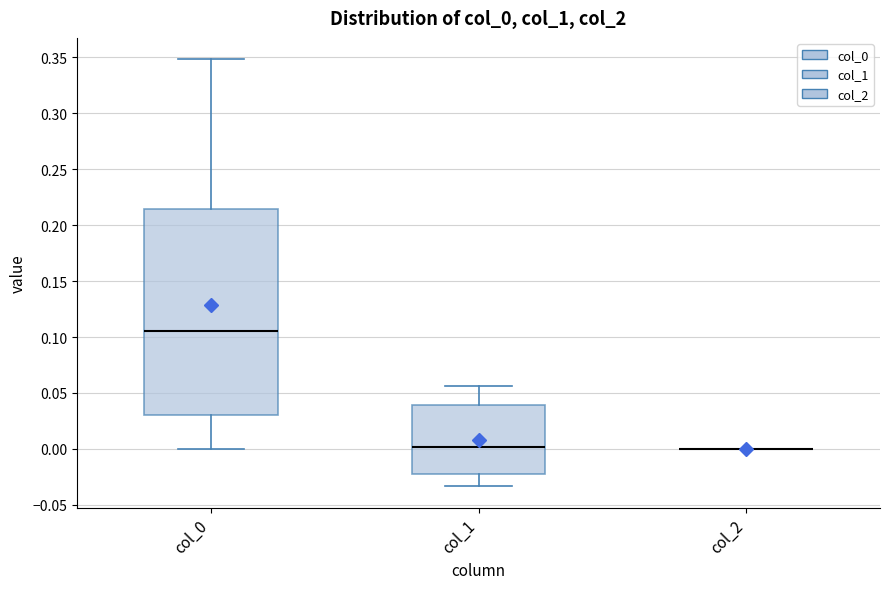

Reading left to right, read every box against the y-axis: the position of its median line, the range the box covers, and the ends of its whiskers. The values are not printed on the chart, so give them approximately, as read against the axis.

col_0: median 0.105, box 0.030 to 0.215, whiskers 0.000 to 0.350
col_1: median 0.000, box -0.020 to 0.040, whiskers -0.035 to 0.055
col_2: box collapsed to a line at 0.000, whiskers 0.000 to 0.000